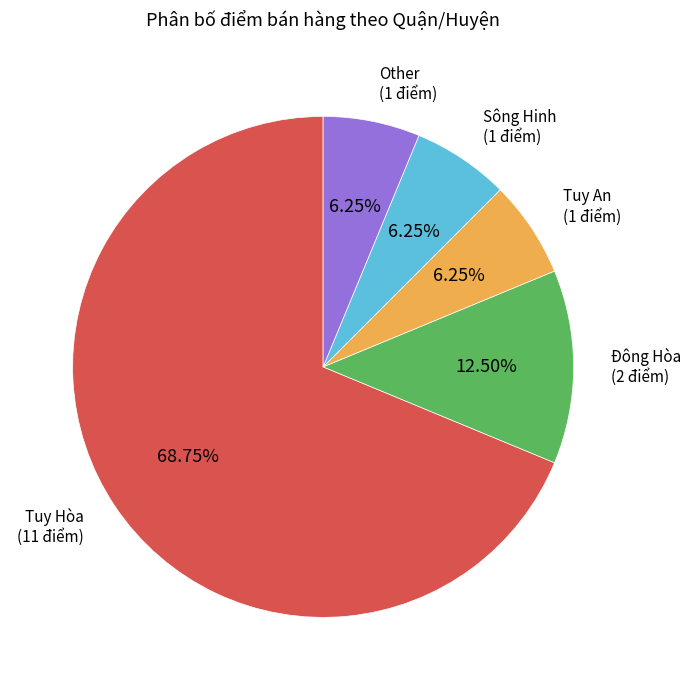

Is there any slice that represents more than half of the pie?

Yes